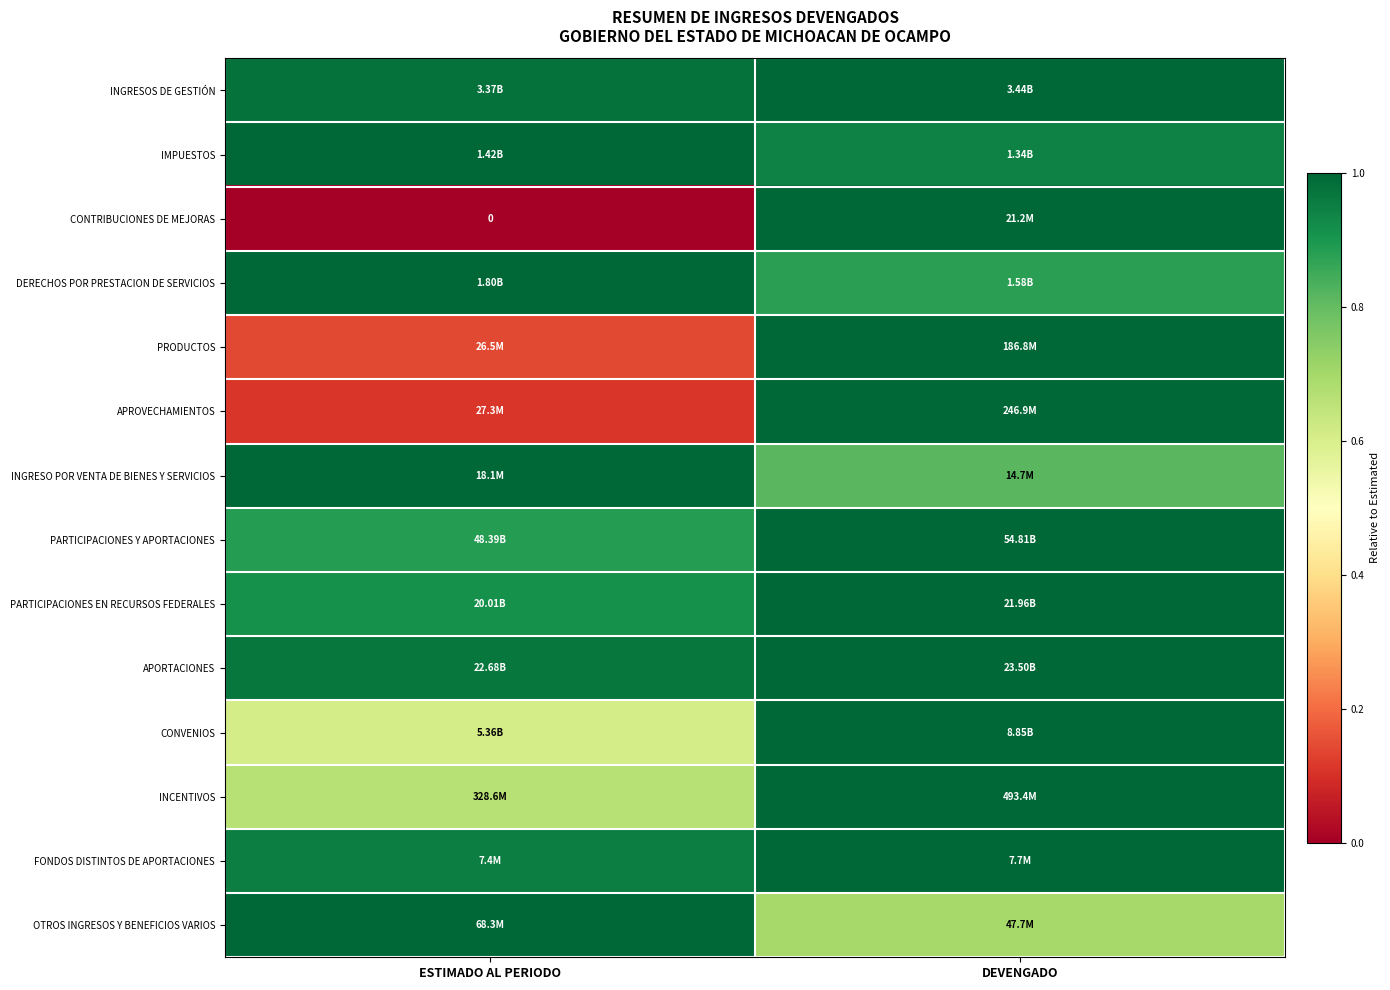

How many series are shown in this chart?

14